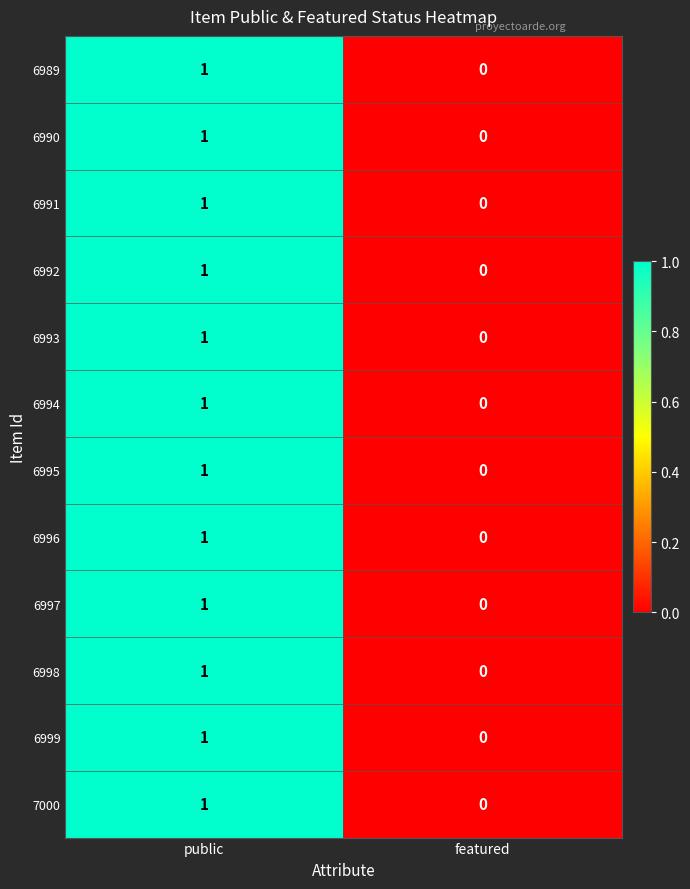

True or false: 6995 has a value of 0 at featured.

True